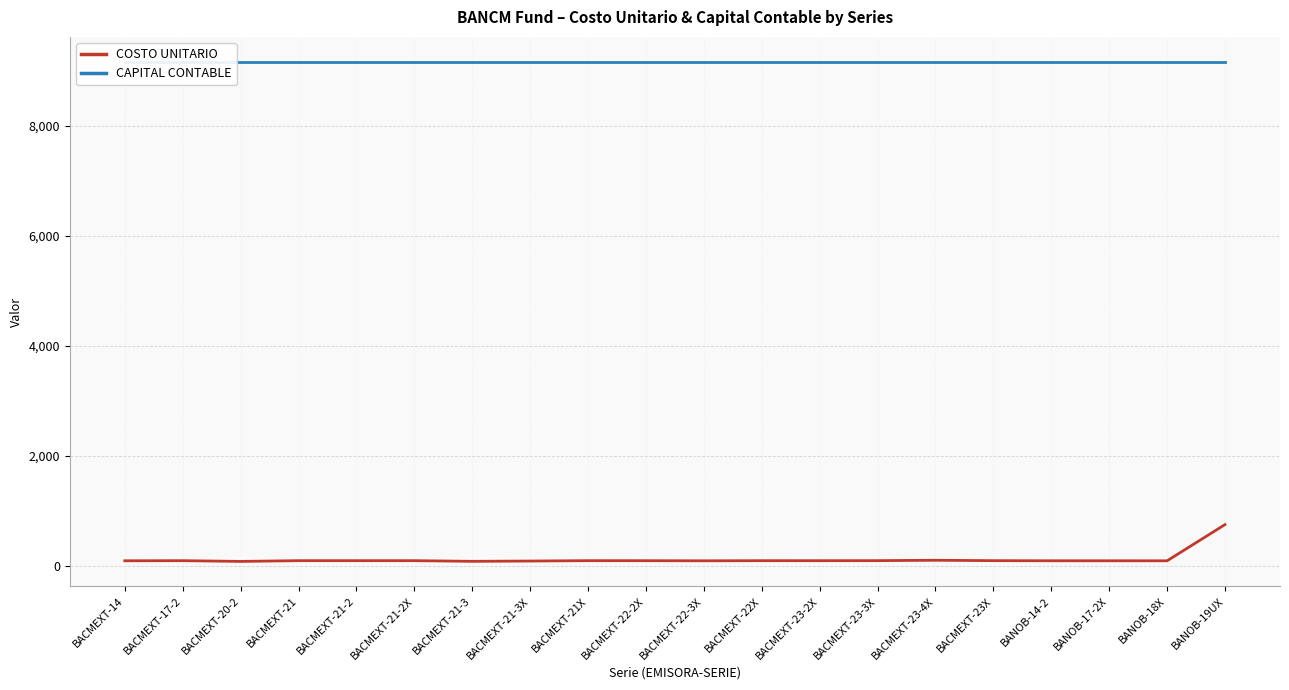

Which series has the largest total across all categories?

CAPITAL CONTABLE